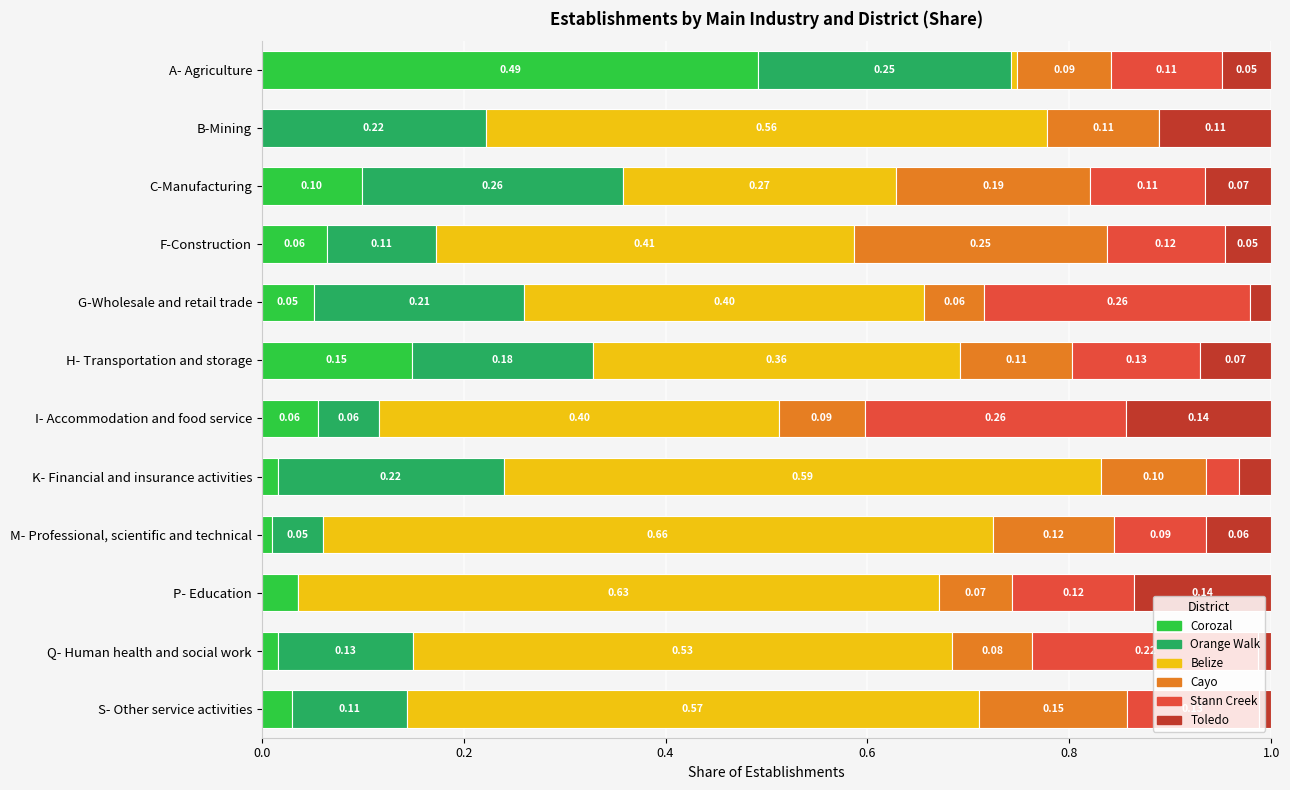

At which label is Corozal closest to 0?

B-Mining